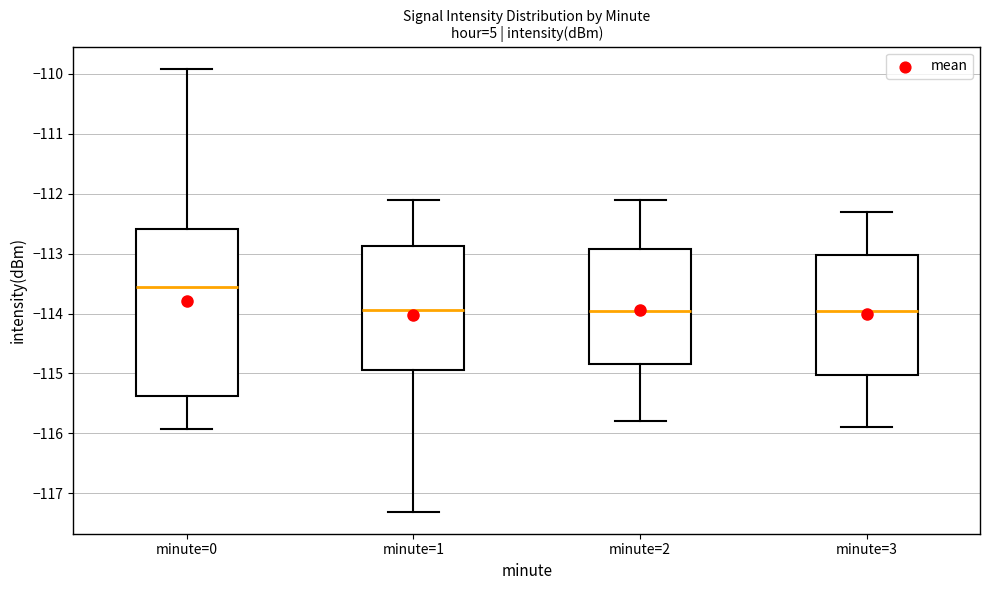

Reading left to right, transcribe this box plot: for each box, give where its median line is, the range the box spans, and where its two whiskers end, as read against the y-axis. The values are not printed on the chart, so give them approximately, as read against the axis.

minute=0: median -113.6, box -115.4 to -112.6, whiskers -115.9 to -109.9
minute=1: median -113.9, box -114.9 to -112.9, whiskers -117.3 to -112.1
minute=2: median -113.9, box -114.8 to -112.9, whiskers -115.8 to -112.1
minute=3: median -113.9, box -115.0 to -113.0, whiskers -115.9 to -112.3